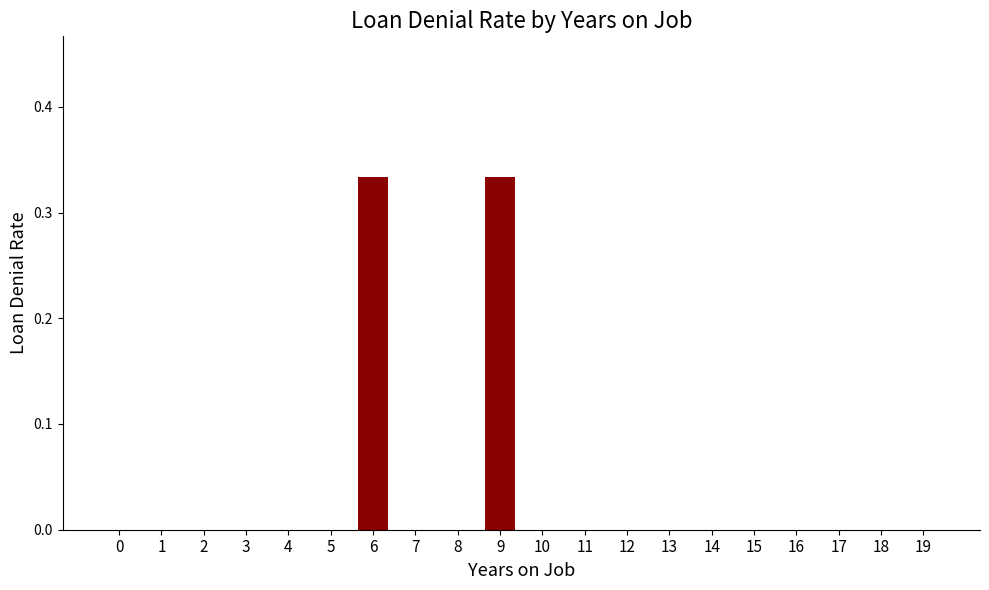

Count the number of data series in this chart.

1